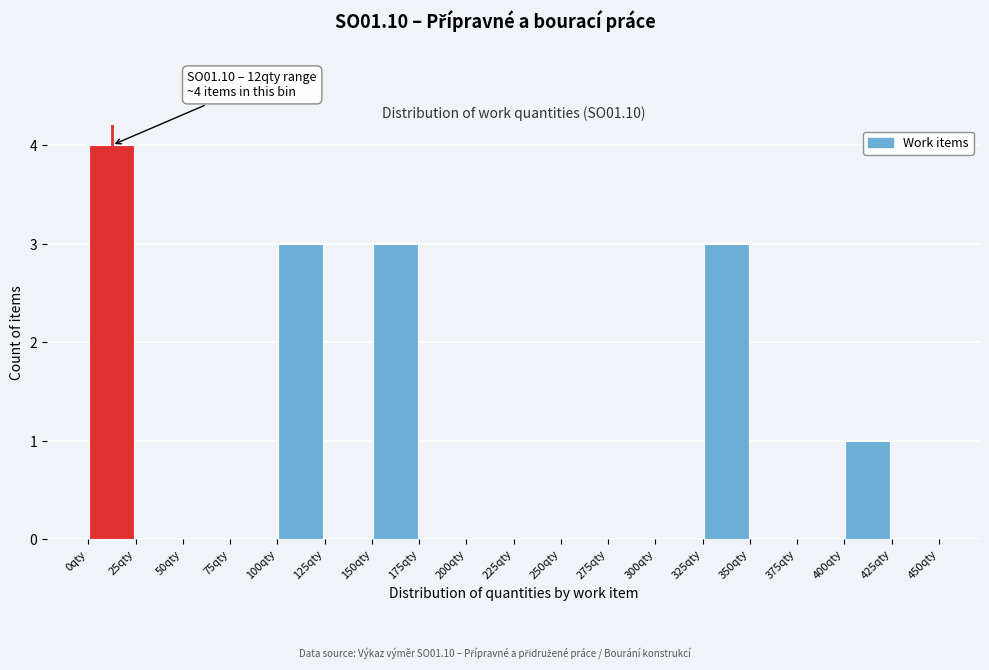

Which range on the x-axis has the tallest bar?

0 to 25